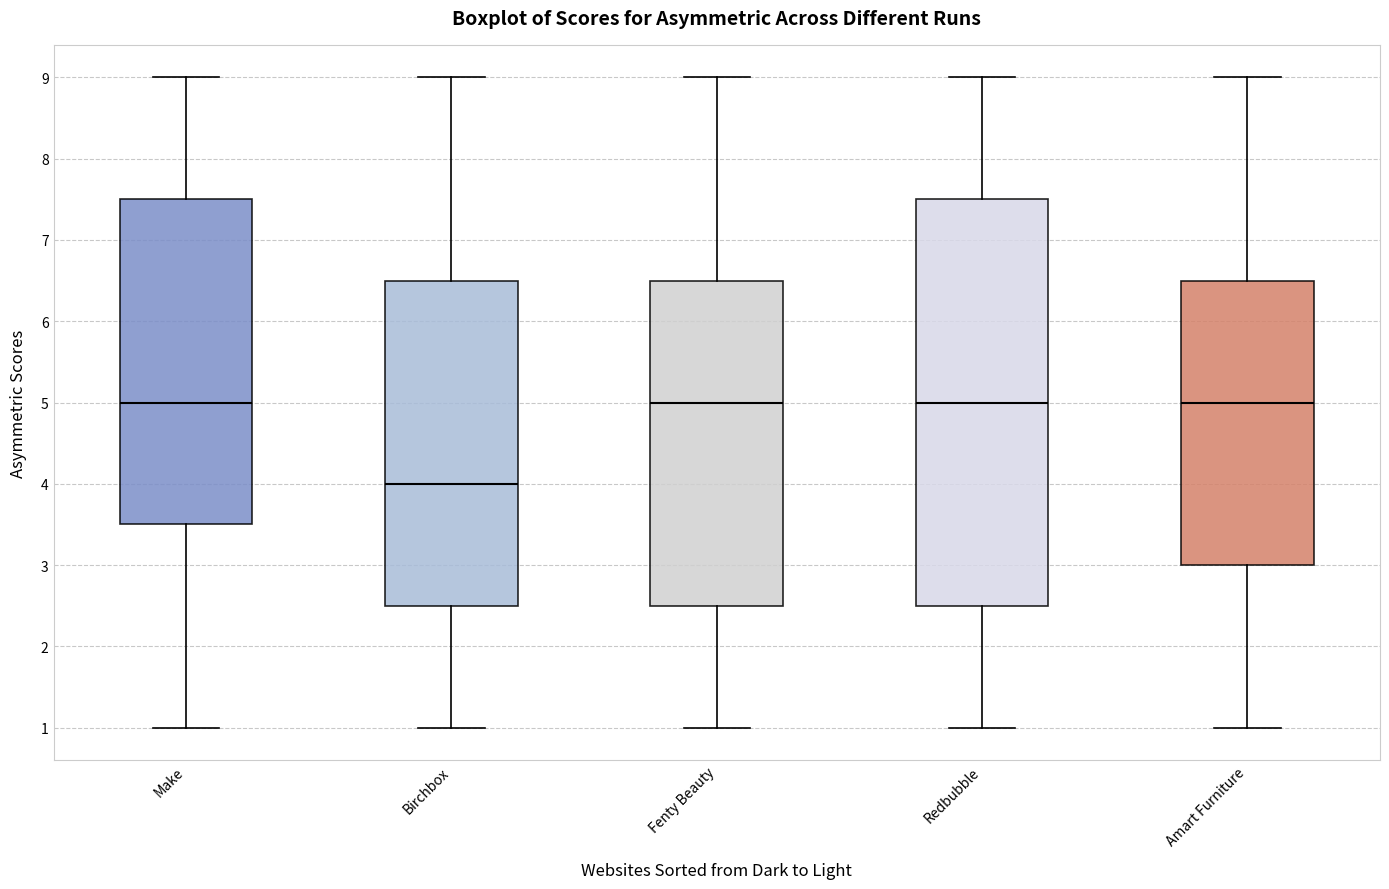

Comparing the boxes themselves (not the whiskers), which one is the tallest?

Redbubble